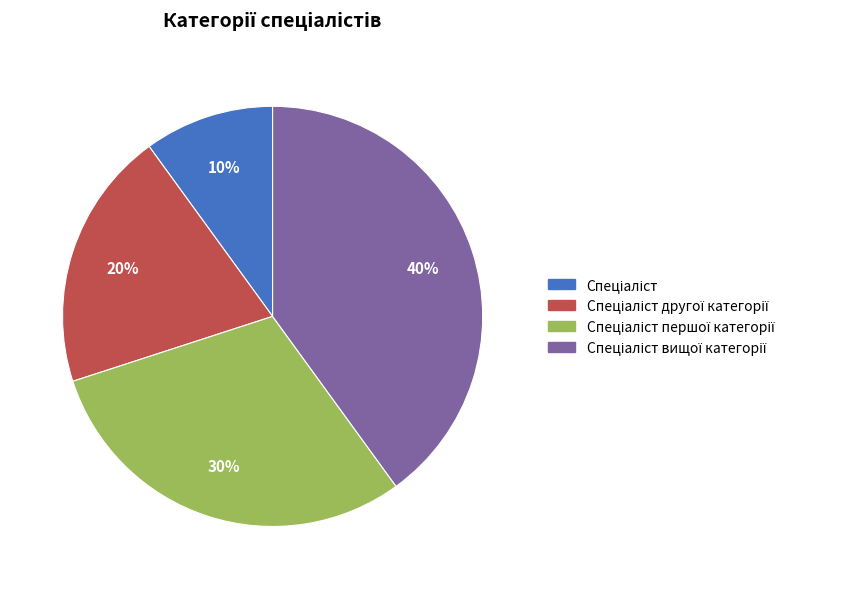

Does any single category account for the majority?

No